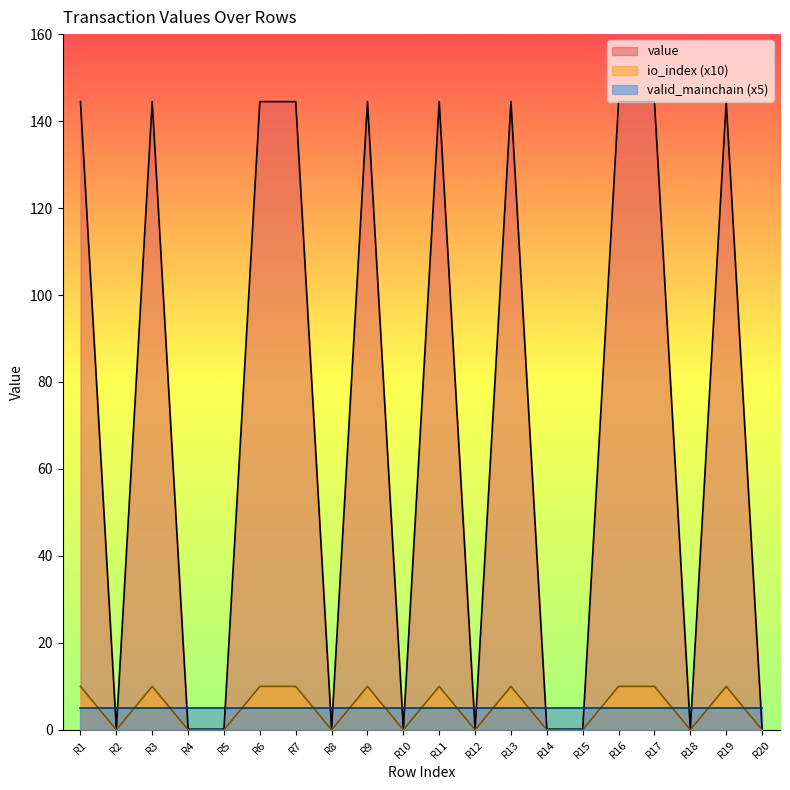

Between which two adjacent categories do value and valid_mainchain (x5) first intersect?

R1 and R2